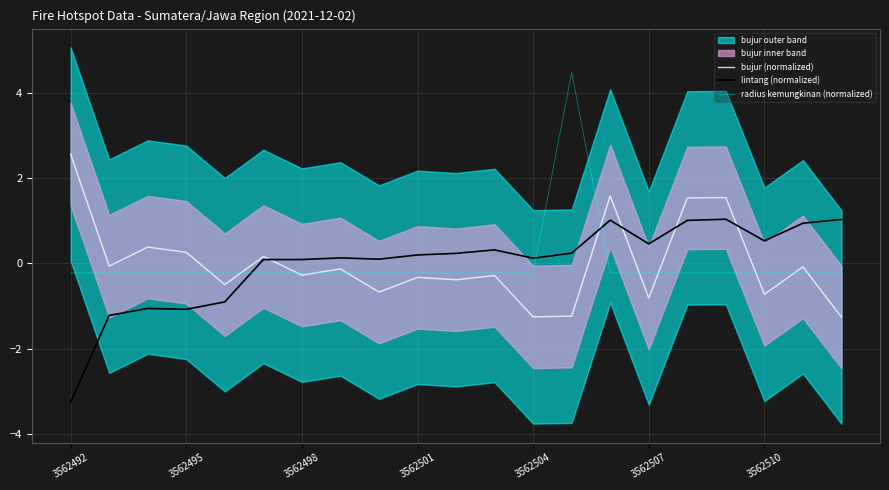

How many values in bujur (normalized) are below zero?

14